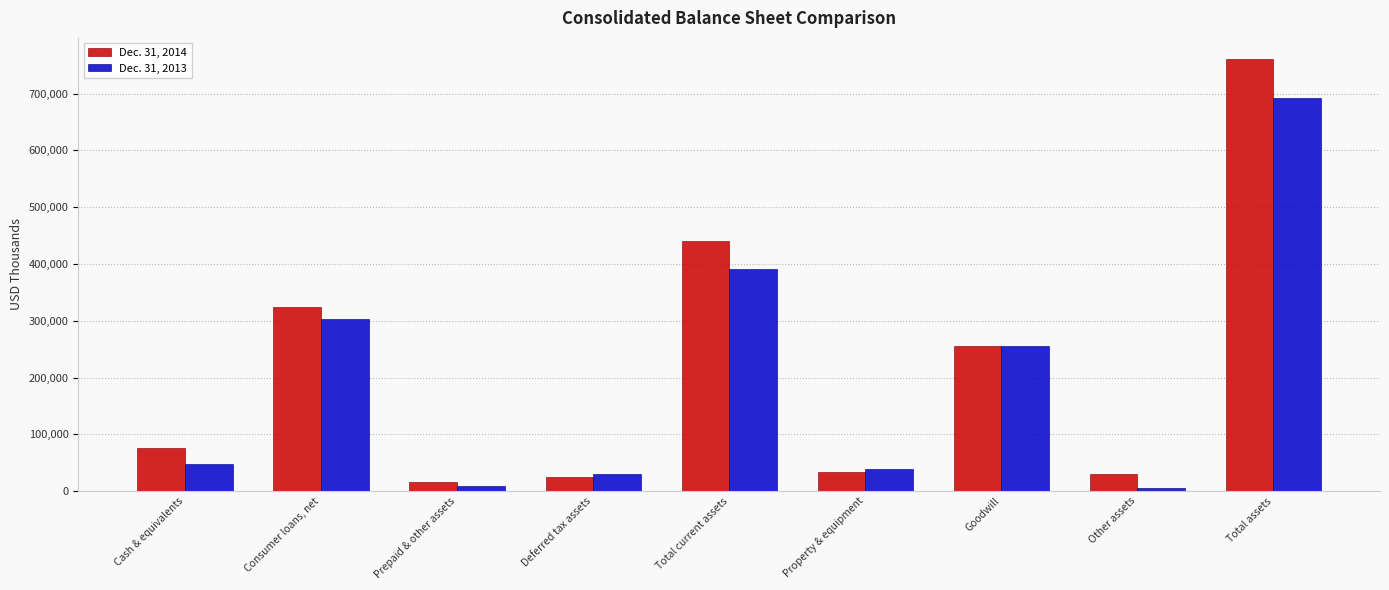

What position from the right is Consumer loans, net?

8